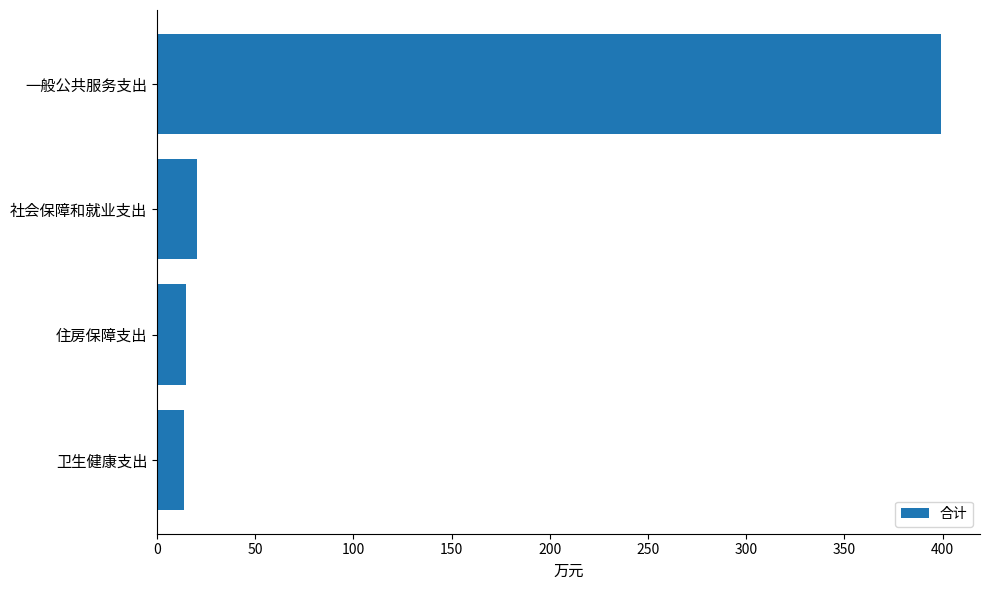

What is the value of the 1st bar from the top?

399.1